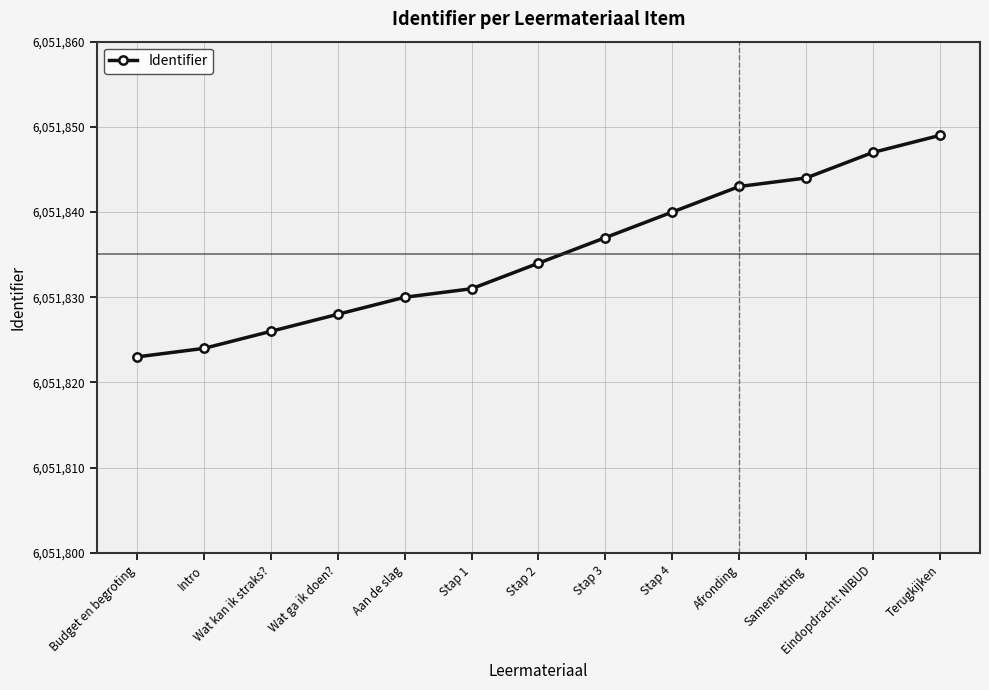

At which category does the chart reach its peak across all series?

Terugkijken